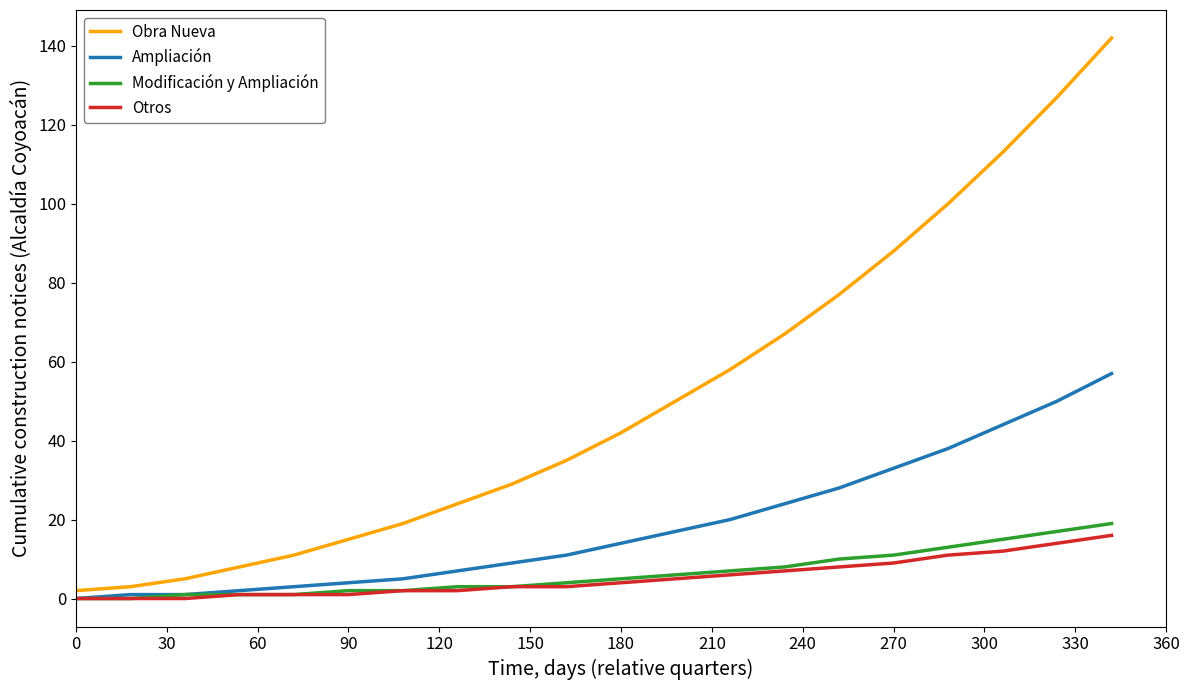

Which series has the largest total across all categories?

Obra Nueva